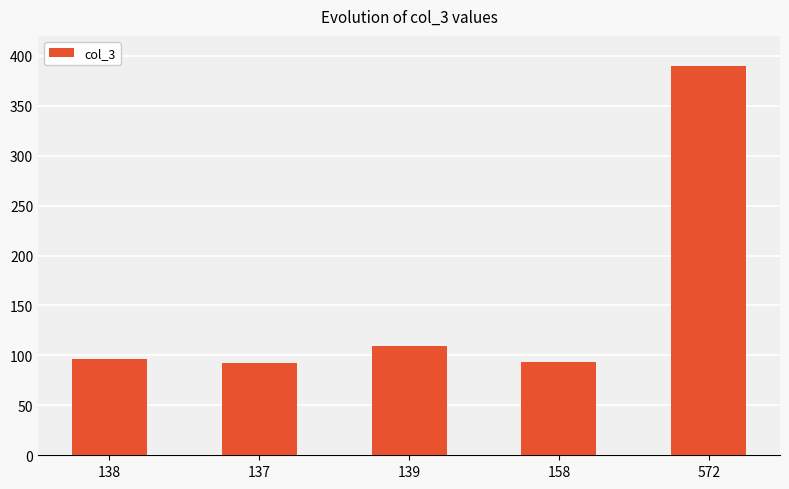

What is the label of the 1st bar from the left?

138